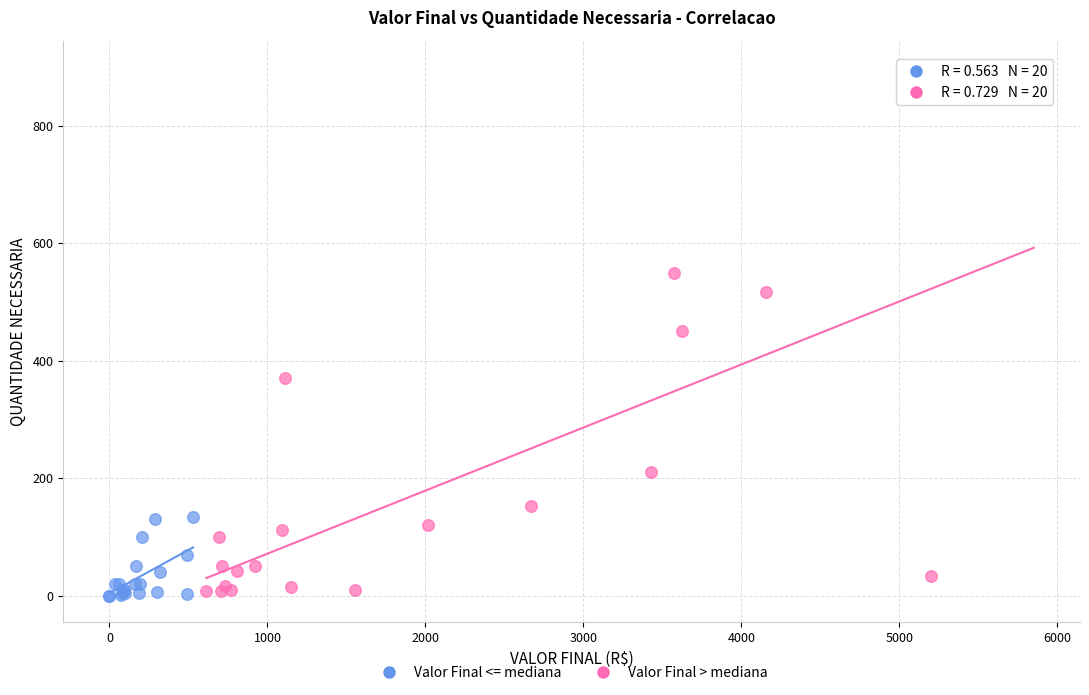

Which series contains the lowest Y value?

Valor Final <= mediana